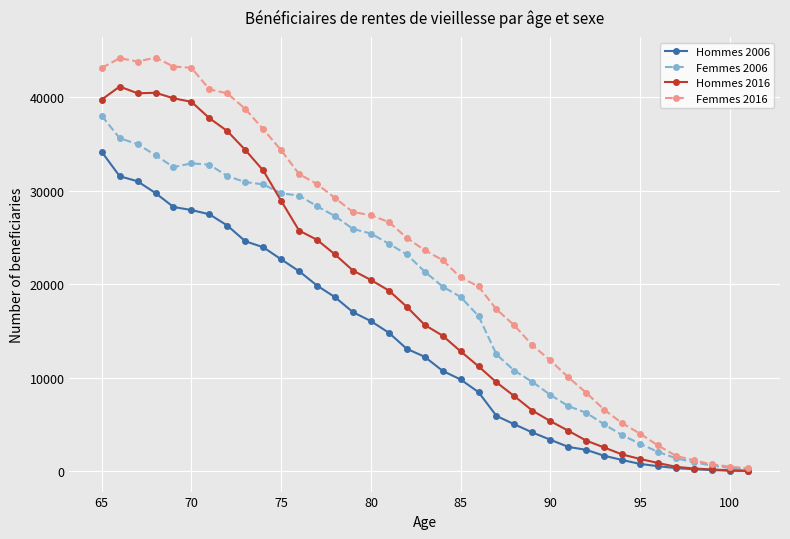

Which series has the widest spread of values?

Femmes 2016